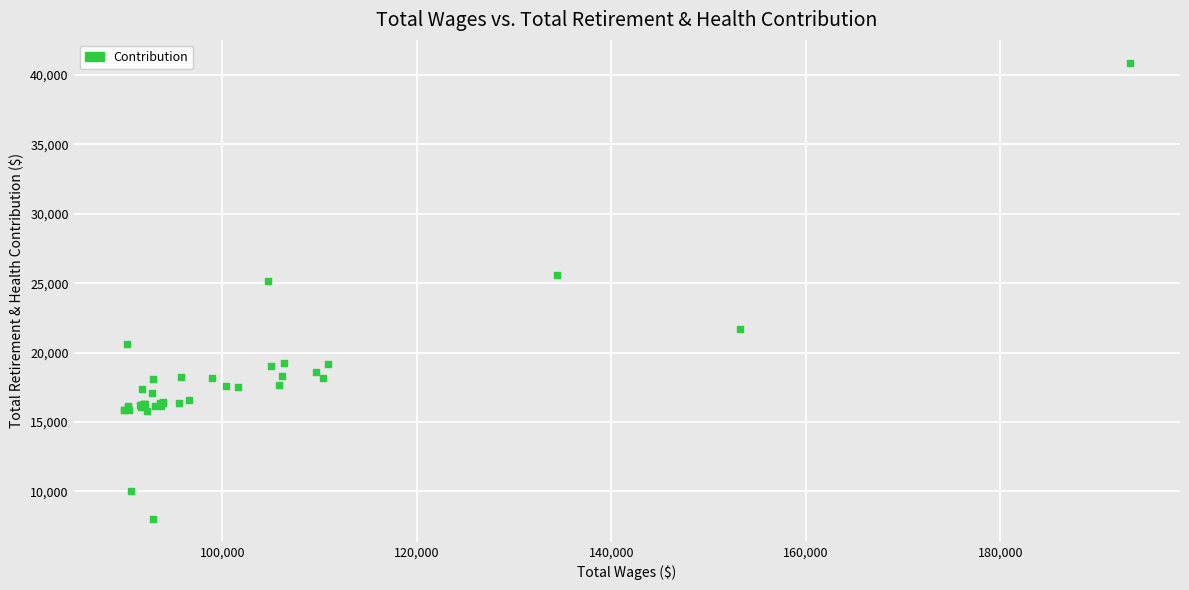

What Y value in the scatter plot is closest to 24449?

25185